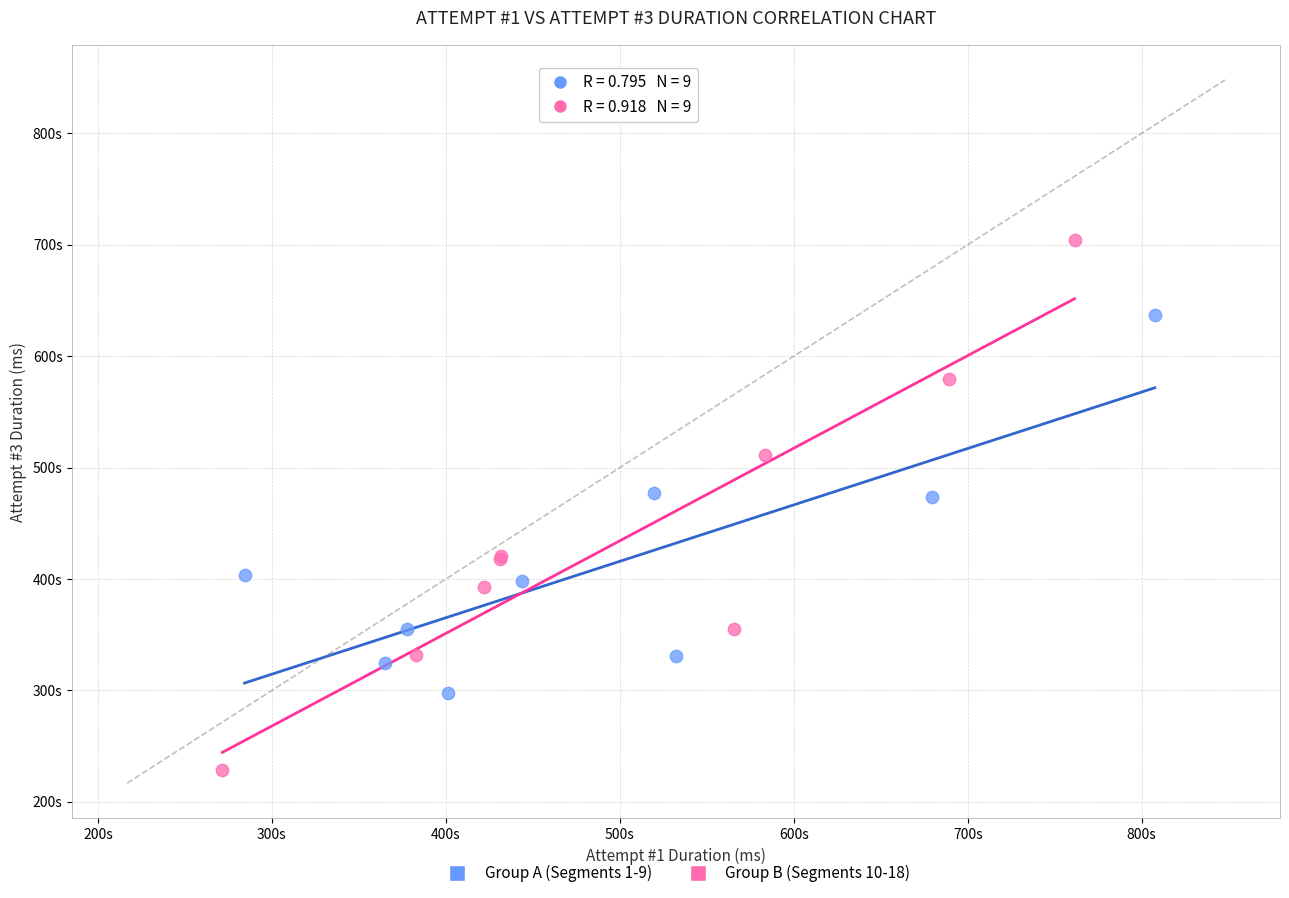

What are all the series names shown in the legend?

Group A (Segments 1-9), Group B (Segments 10-18)